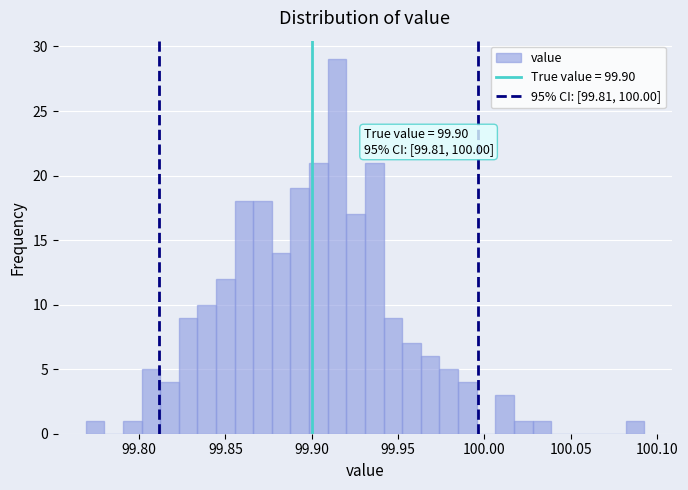

Around what value on the x-axis is the tallest bar? Give the approximate position of its centre, as read against the axis.

99.915